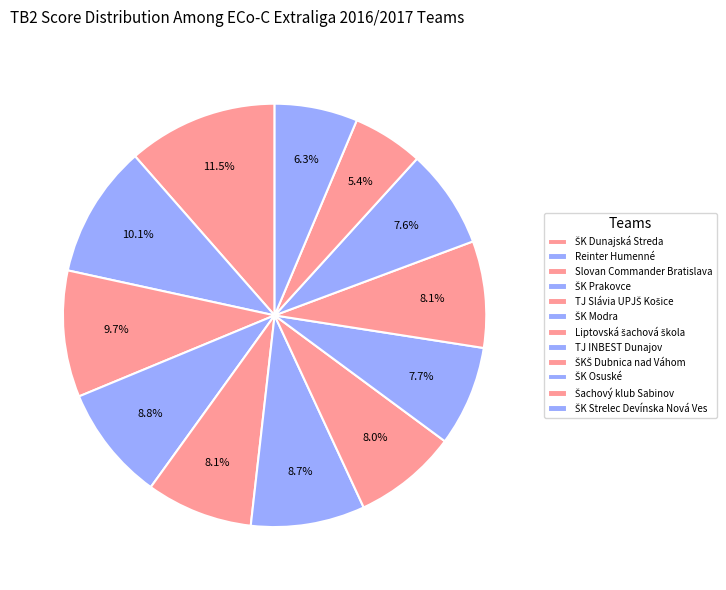

How many slices are in this pie chart?

12